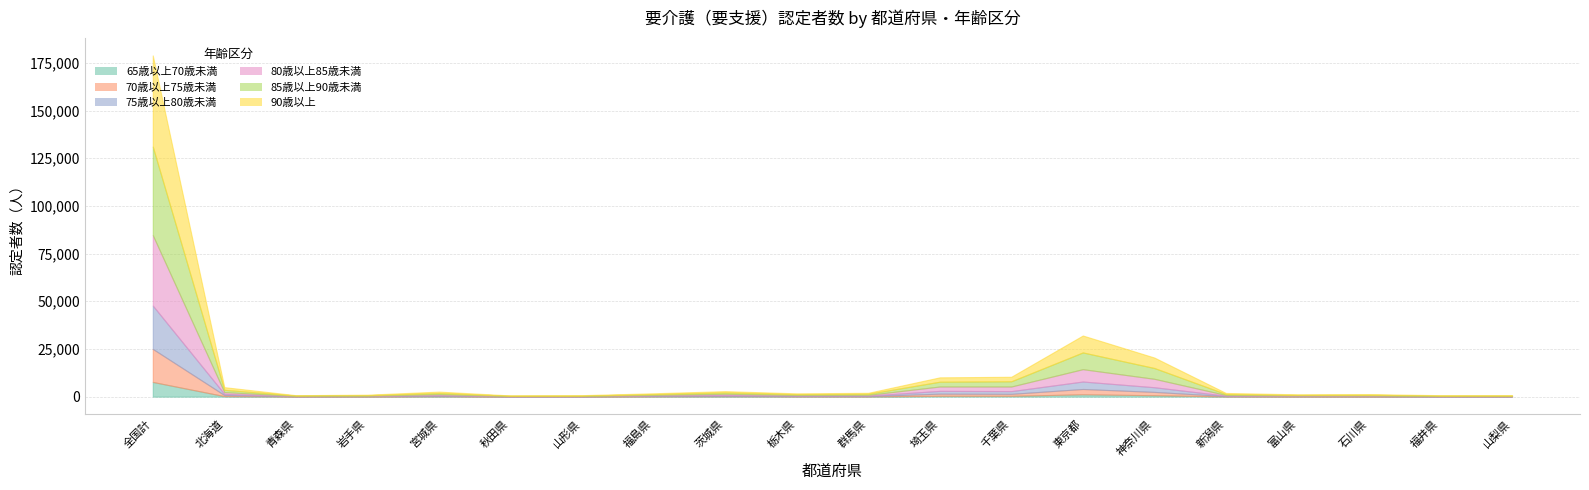

Which series changed the most between 東京都 and 石川県?

90歳以上